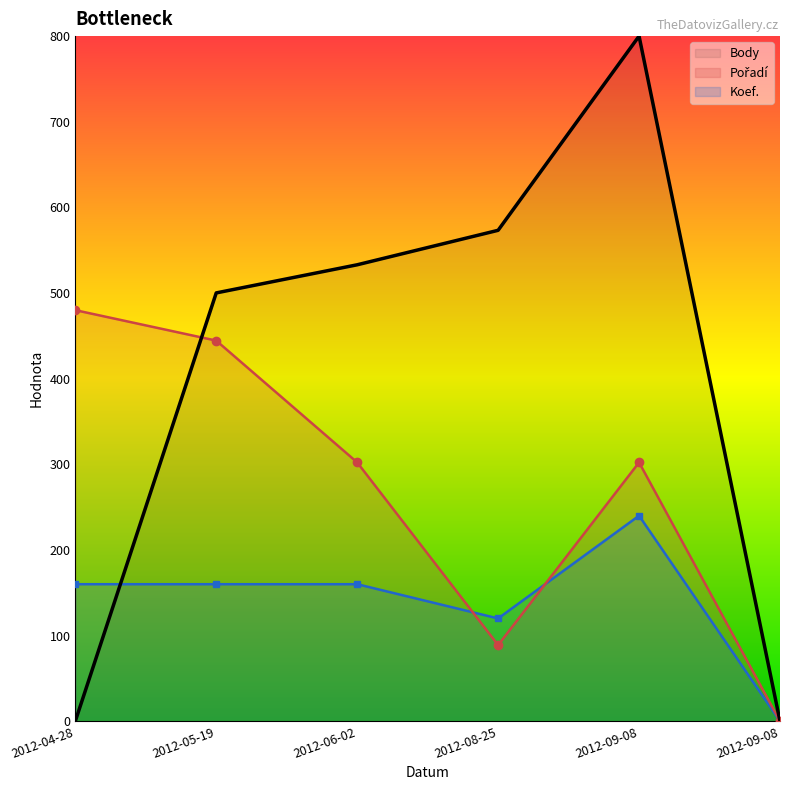

Which label corresponds to the largest value in the chart?

2012-09-08